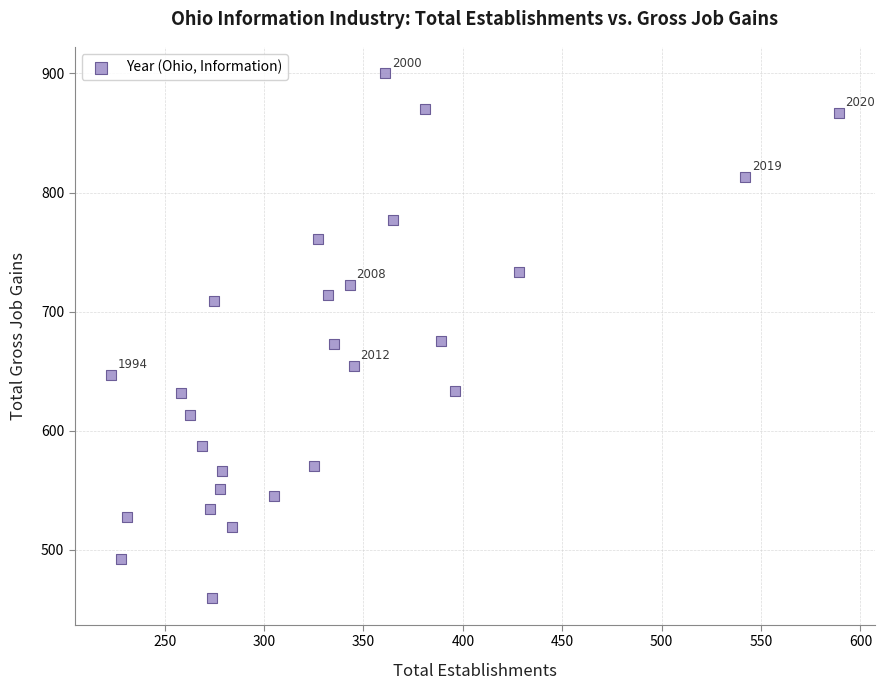

What is the range of X values (max minus min)?

366